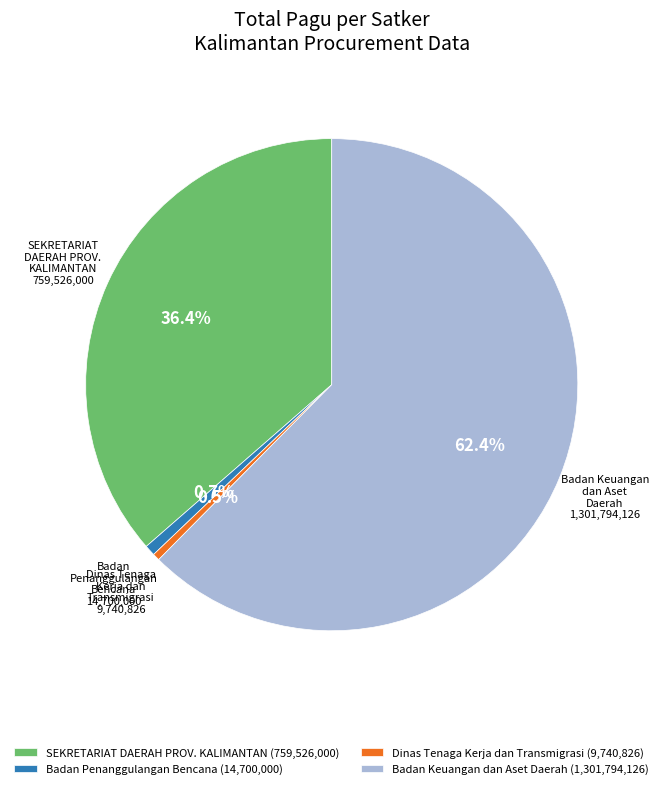

What percentage is NOT represented by SEKRETARIAT DAERAH PROV. KALIMANTAN?

63.6%